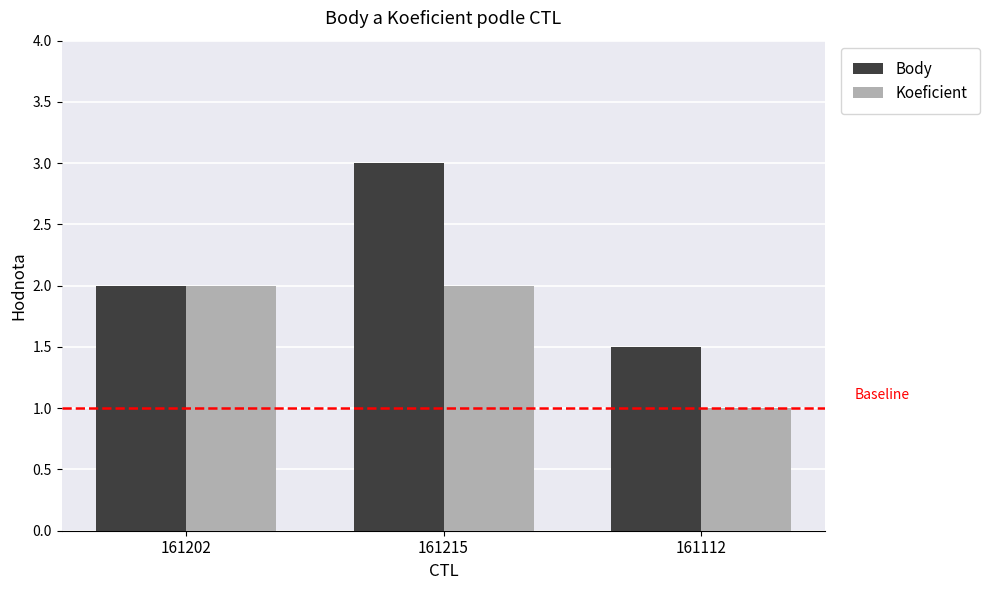

Is the value of Body at 161215 greater than the value of Koeficient at 161202?

Yes